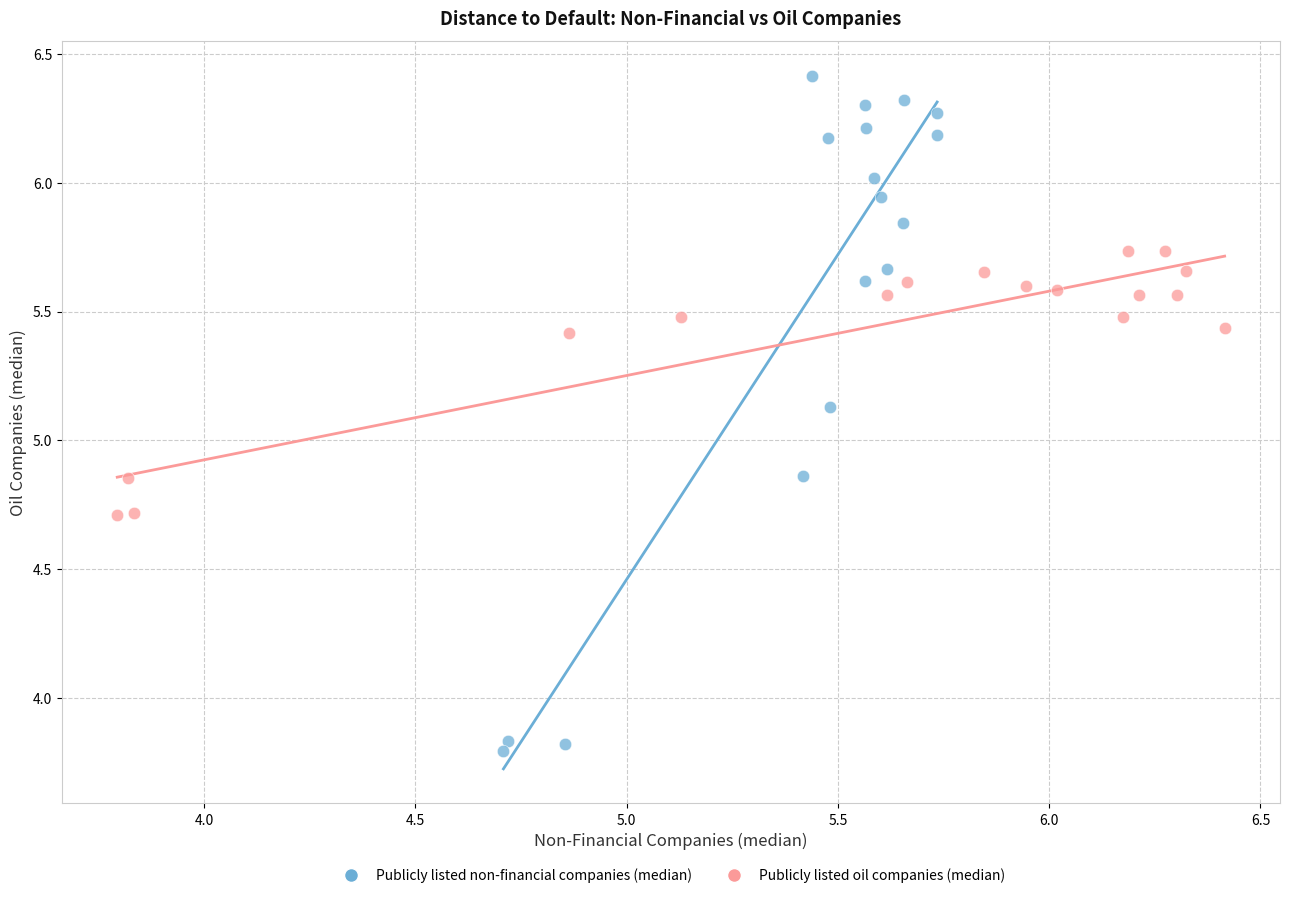

Which series reaches the maximum Y coordinate?

Publicly listed non-financial companies (median)